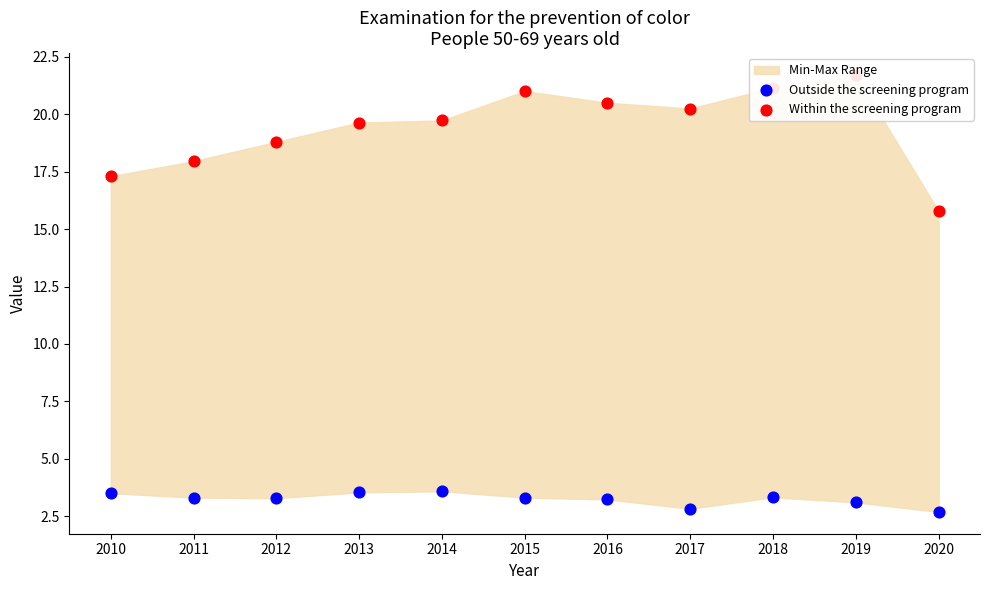

Which series contains the lowest Y value?

Outside the screening program